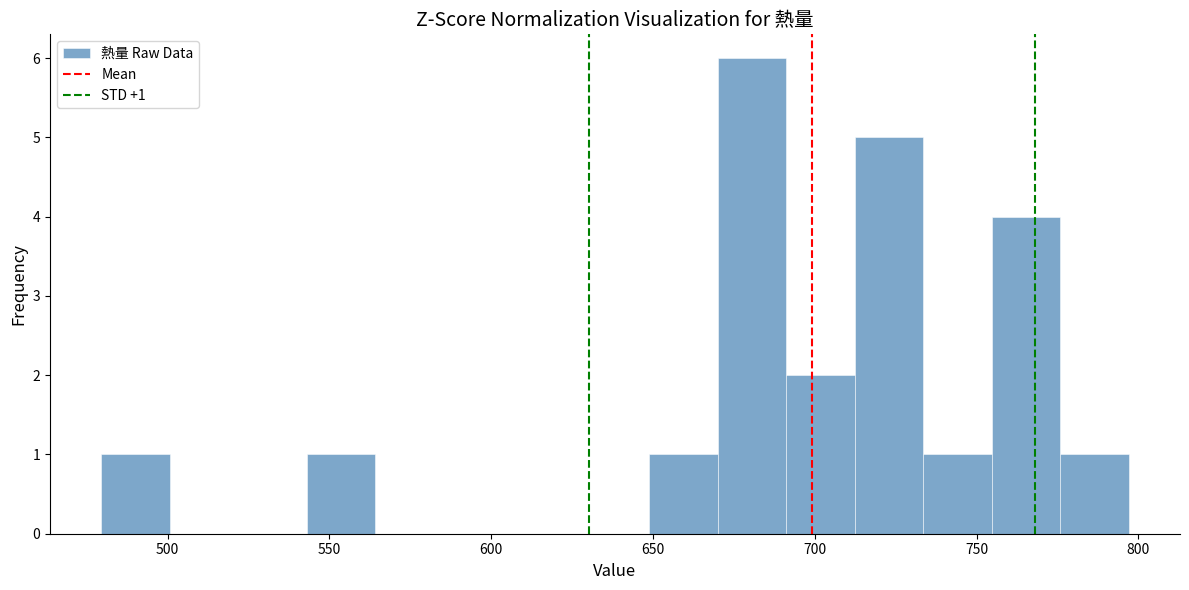

Over which range of the x-axis is the bar tallest?

670 to 690